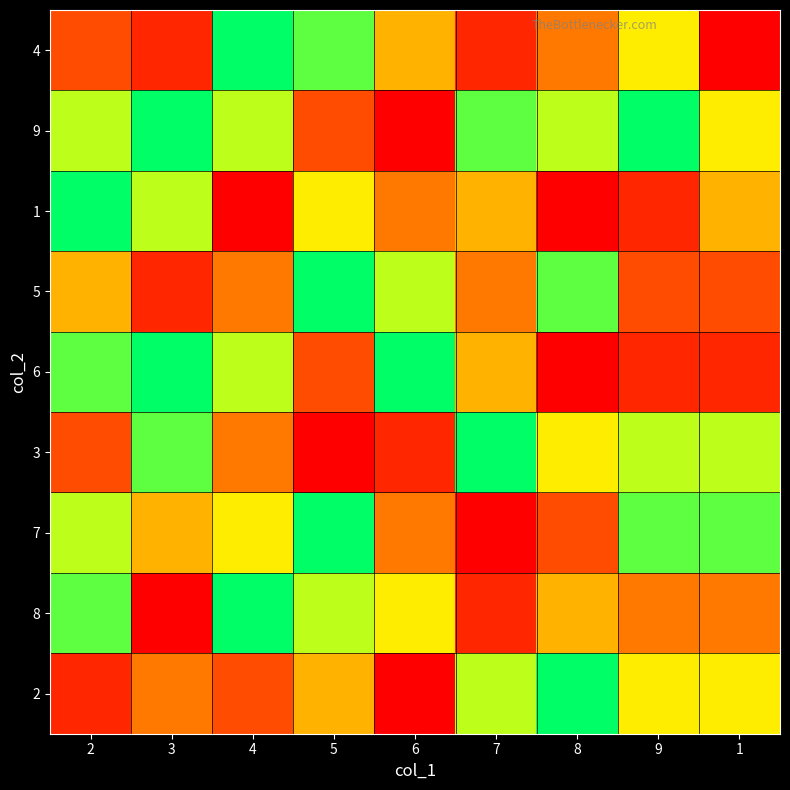

Which label corresponds to the smallest value in the chart?

1